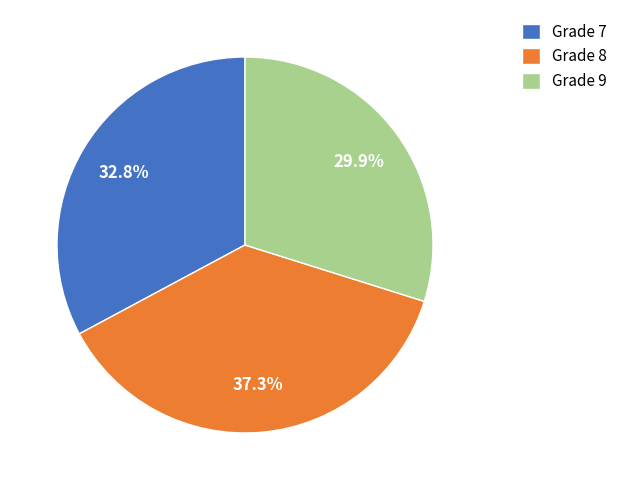

Count the number of slices in the pie.

3